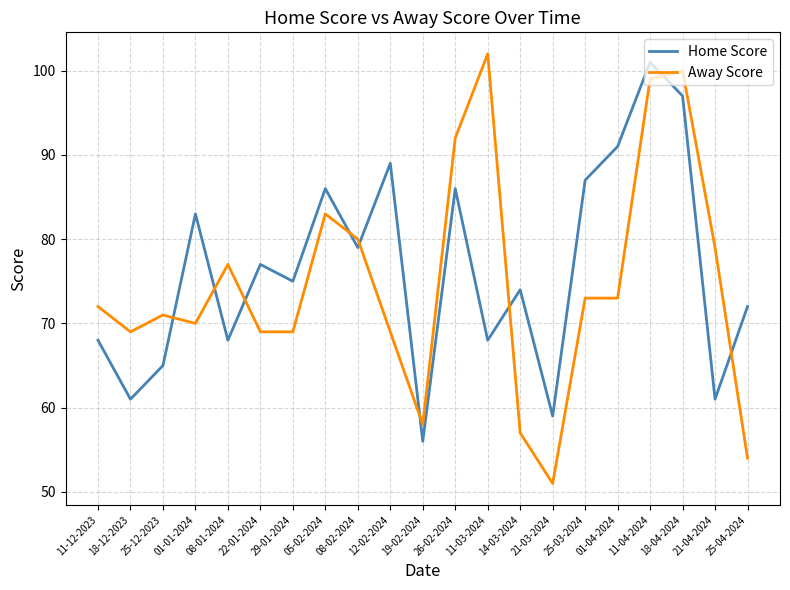

What position from the right is 08-01-2024?

17